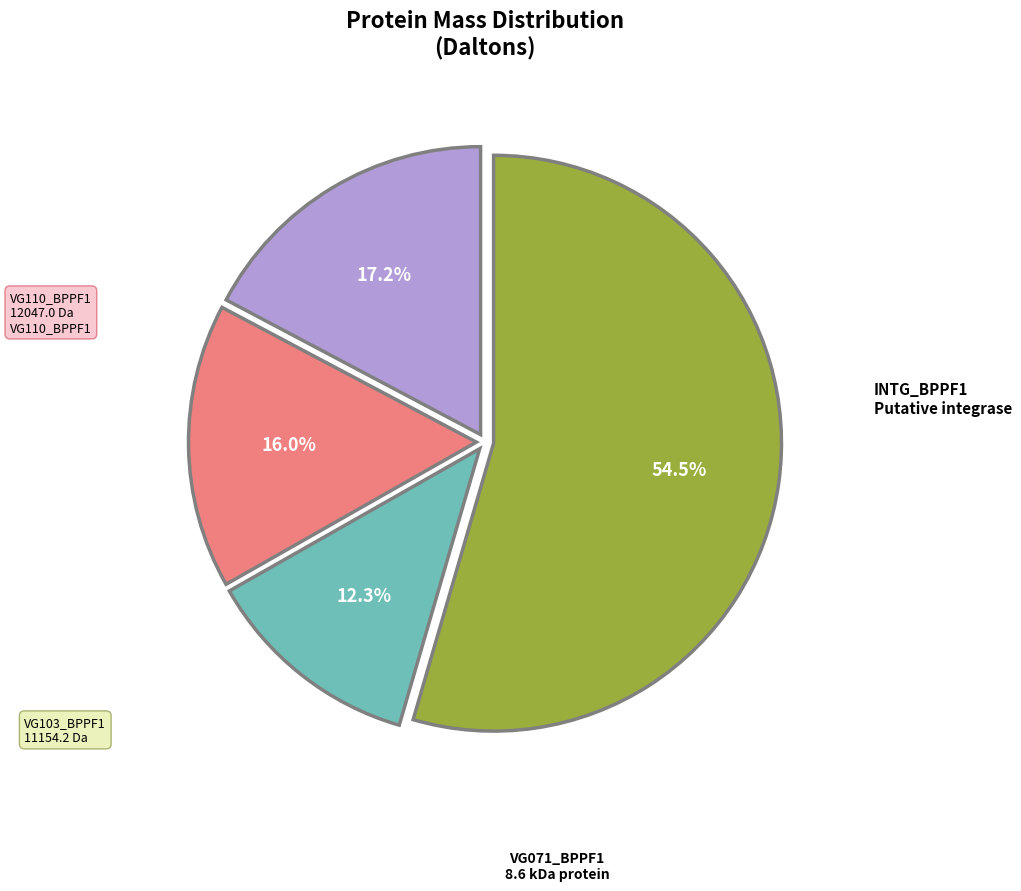

Is there any slice that represents more than half of the pie?

Yes